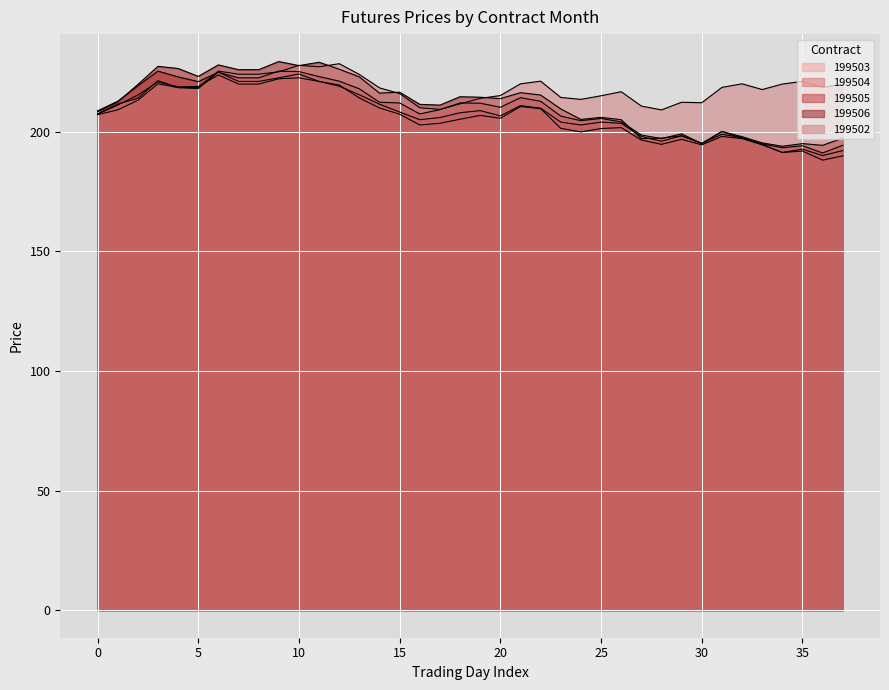

What is the value of the 199503 point at the 38th from the left?

189.9